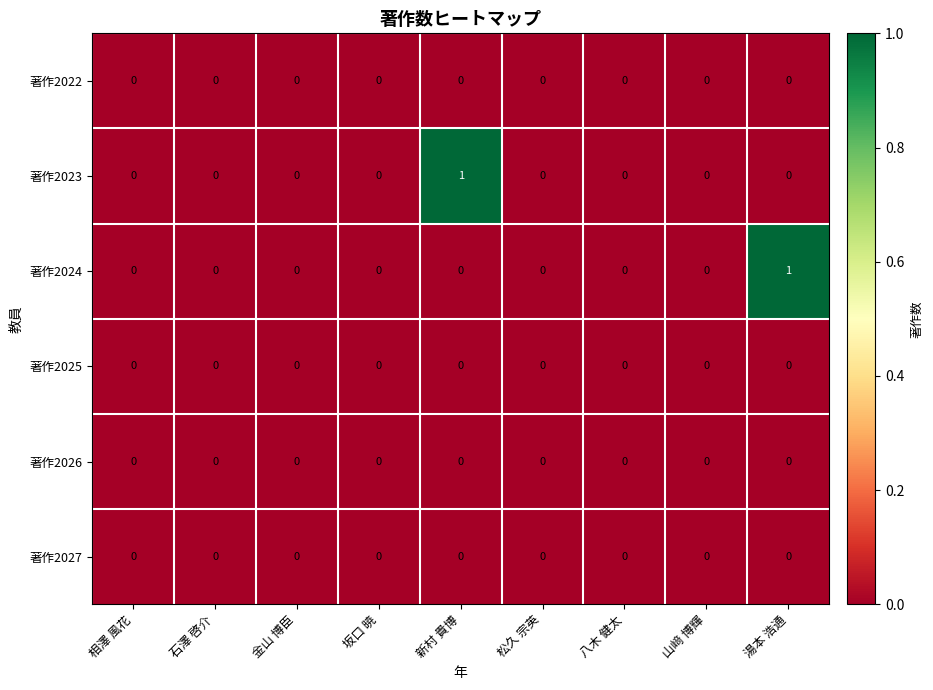

True or false: 著作2023 has a value of -1 at 坂口 暁.

False